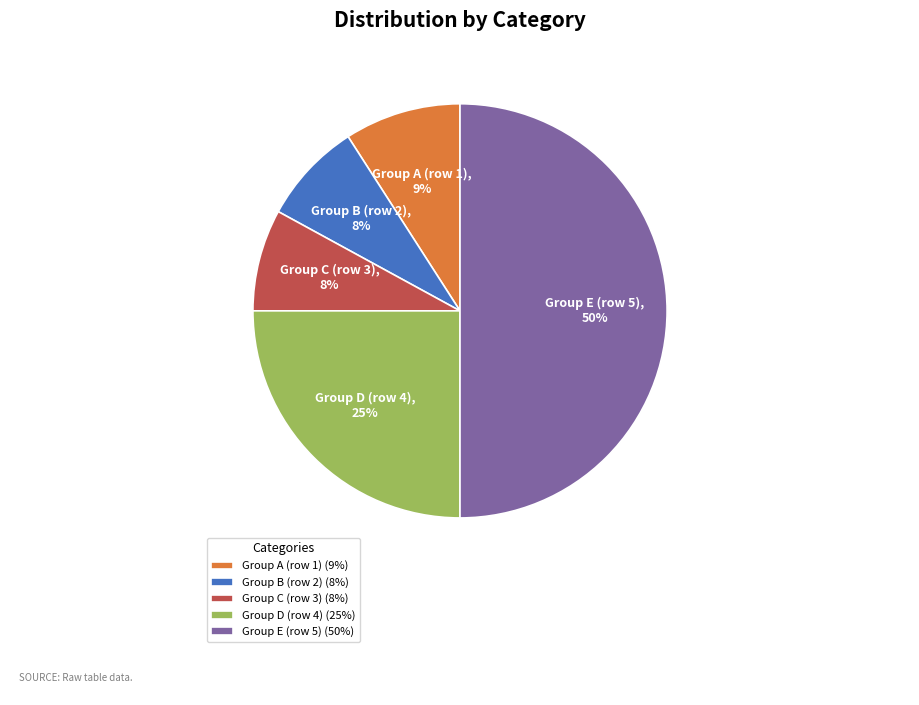

How many segments does this pie chart have?

5